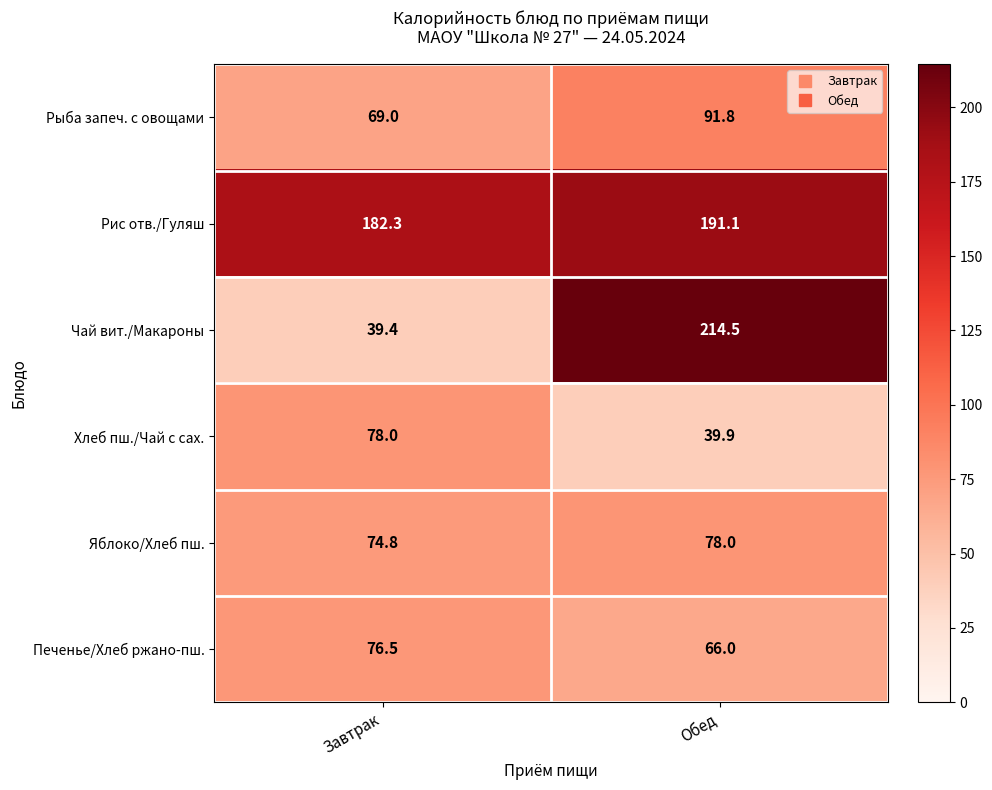

Which category has the lowest value in the Рыба запеч. с овощами series?

Завтрак